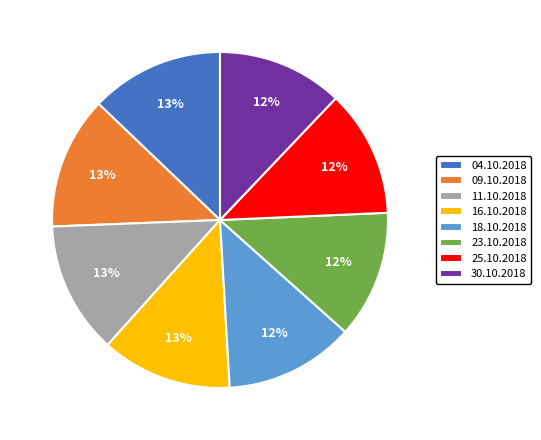

True or false: 16.10.2018 accounts for 13% of the total.

True